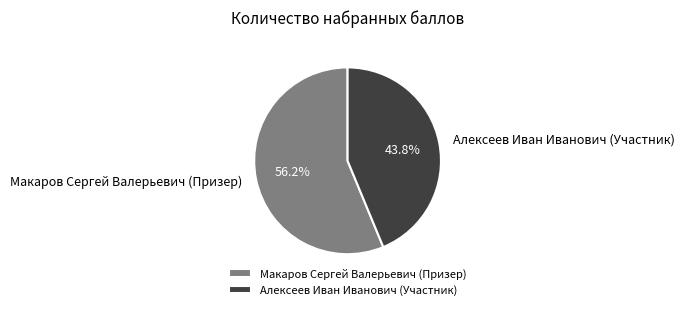

True or false: Макаров Сергей Валерьевич (Призер) accounts for 63% of the total.

False